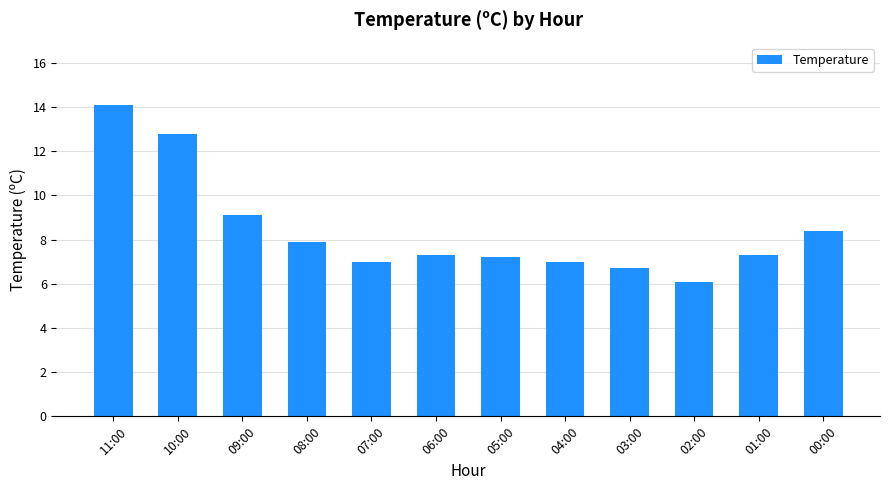

Which has a higher value, 10:00 or 09:00?

10:00